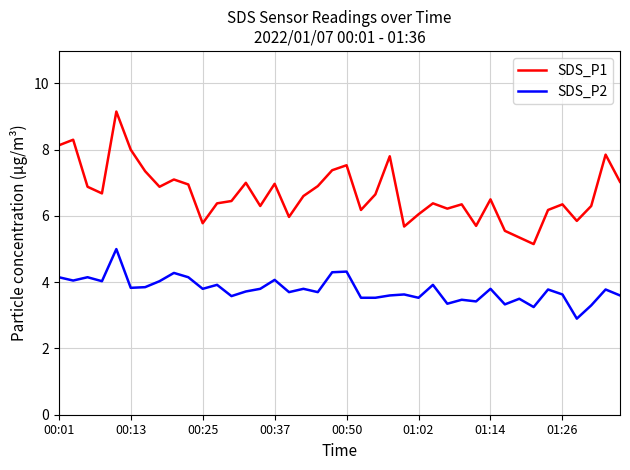

True or false: SDS_P2 and SDS_P1 intersect in this chart.

False